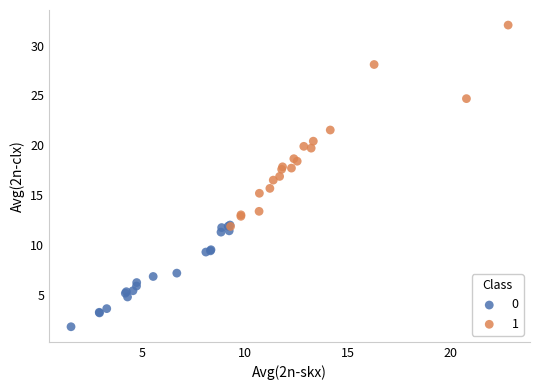

What are all the series names shown in the legend?

0, 1